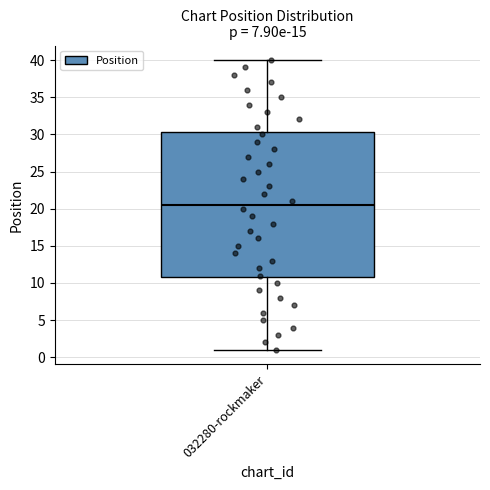

Read this box plot against the y-axis: the position of the median line, the range covered by the box, and the ends of both whiskers. The values are not printed on the chart, so give them approximately, as read against the axis.

median 20.5, box 11.0 to 30.5, whiskers 1.0 to 40.0